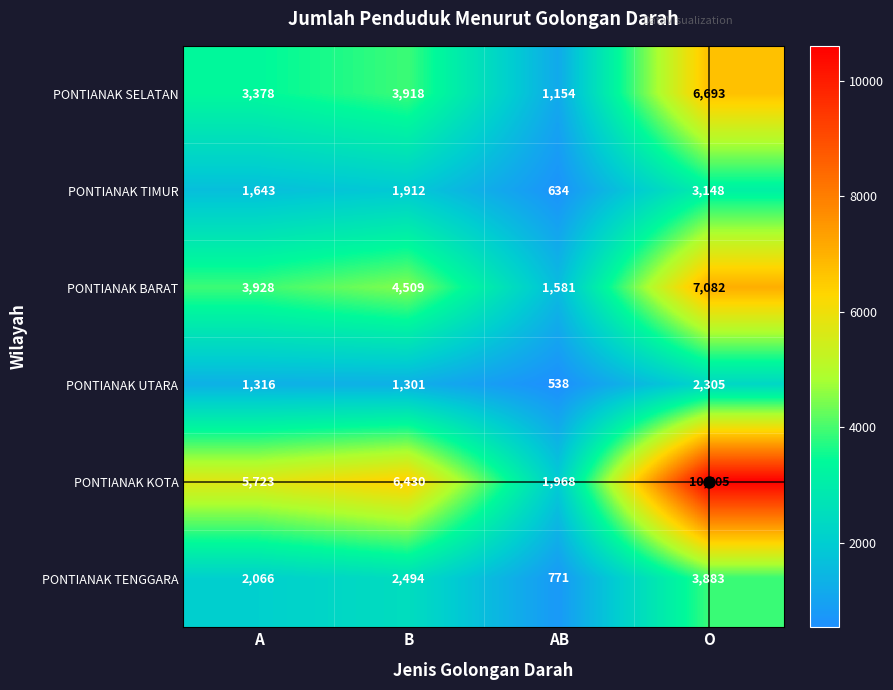

How many data points in PONTIANAK TIMUR are less than 1912?

2